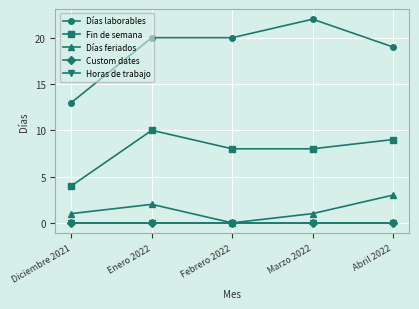

The value of Fin de semana at Abril 2022 is 15. True or false?

False